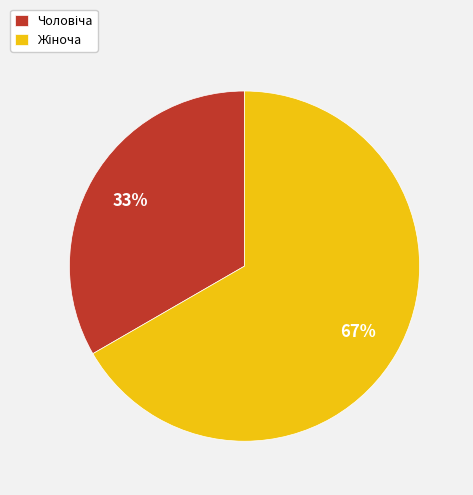

Does any single category account for the majority?

Yes